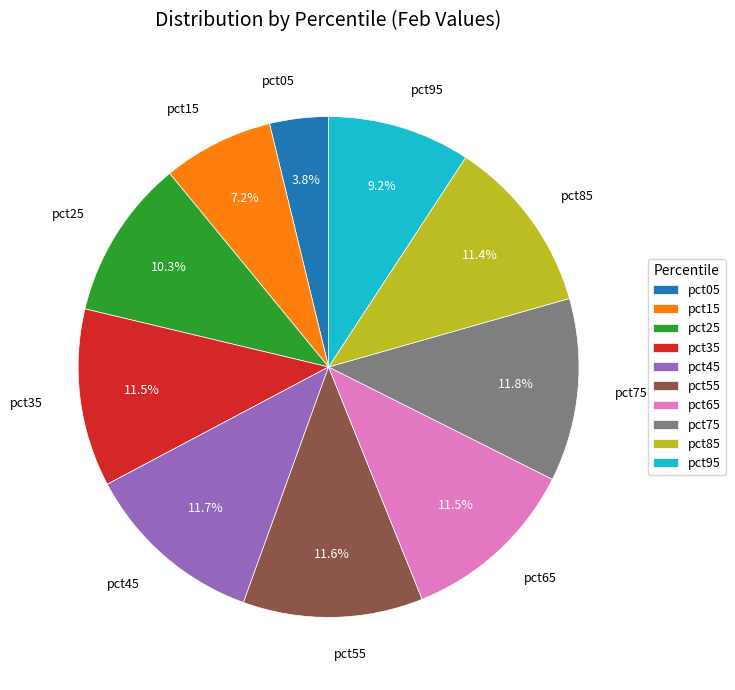

To the nearest percent, what percentage of the pie is pct45?

12%